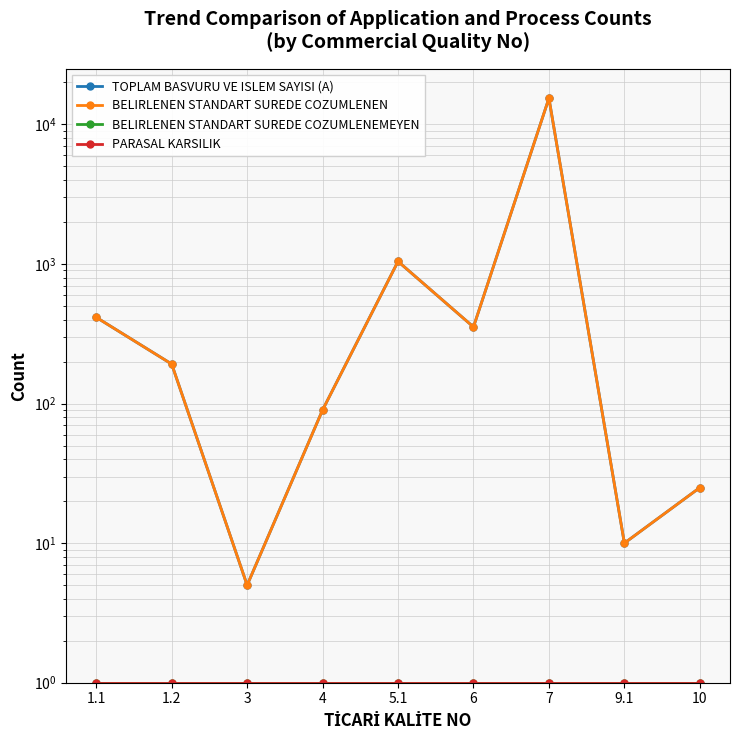

Read the BELIRLENEN STANDART SUREDE COZUMLENEMEYEN value at 5.1.

1